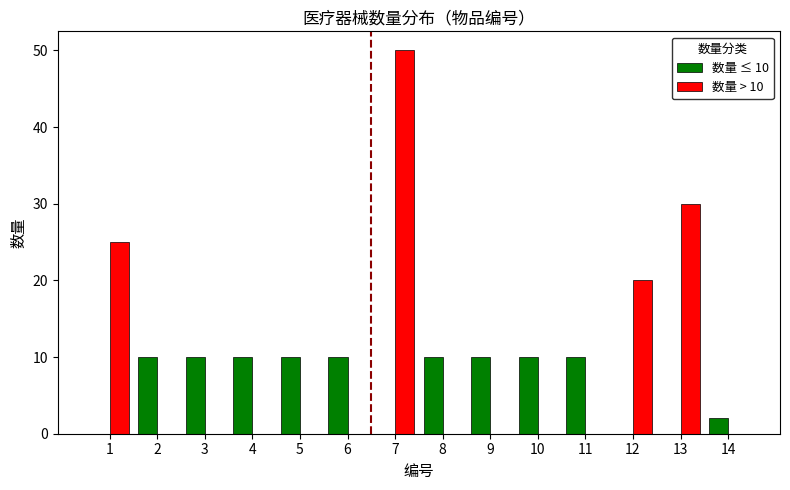

Which label corresponds to the largest value in the chart?

7